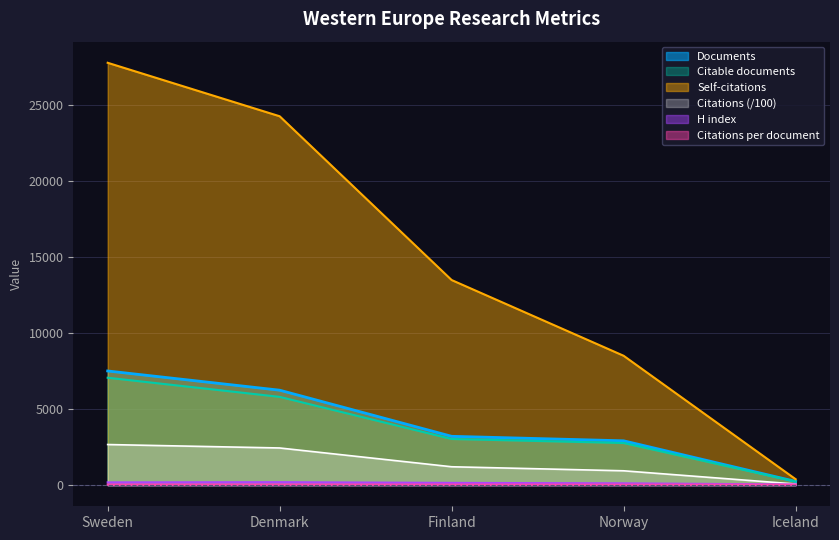

True or false: H index and Documents cross at least once.

False